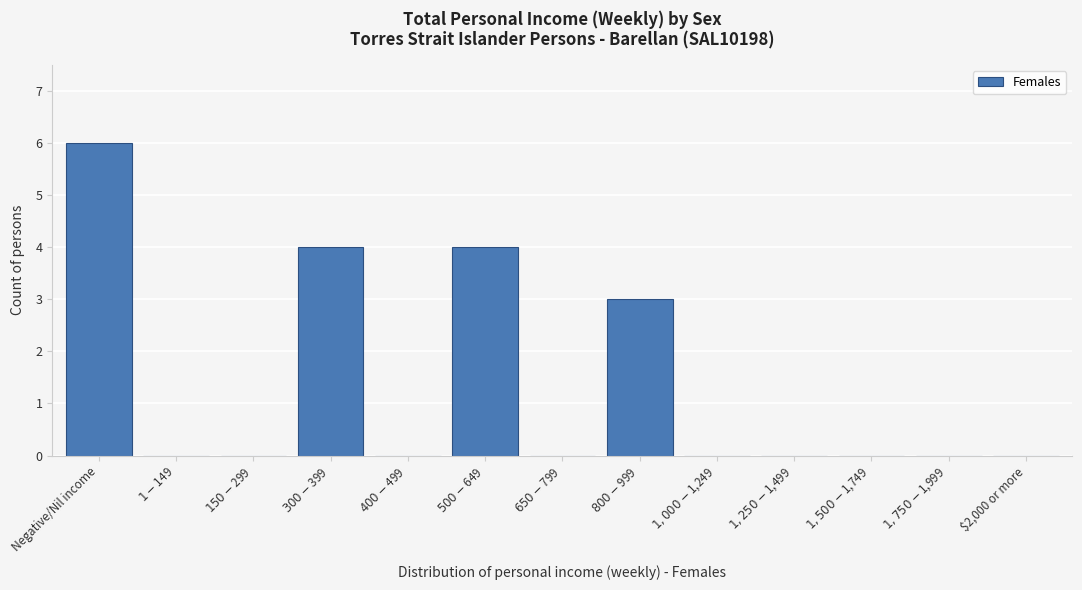

Which category has the highest value across all series?

Negative/Nil income